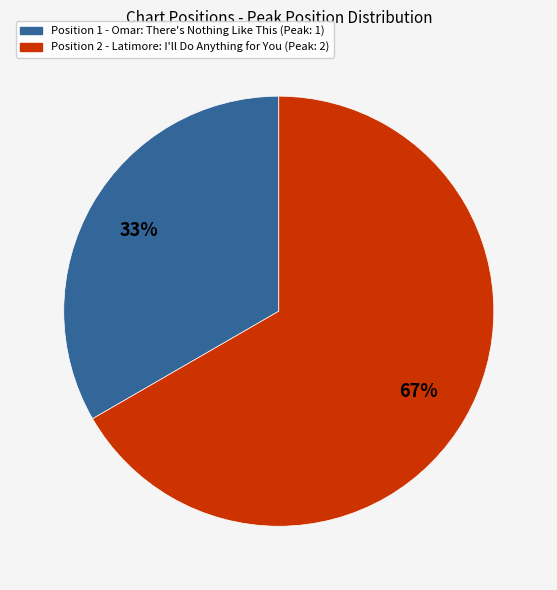

To the nearest percent, what is the average slice percentage?

50%